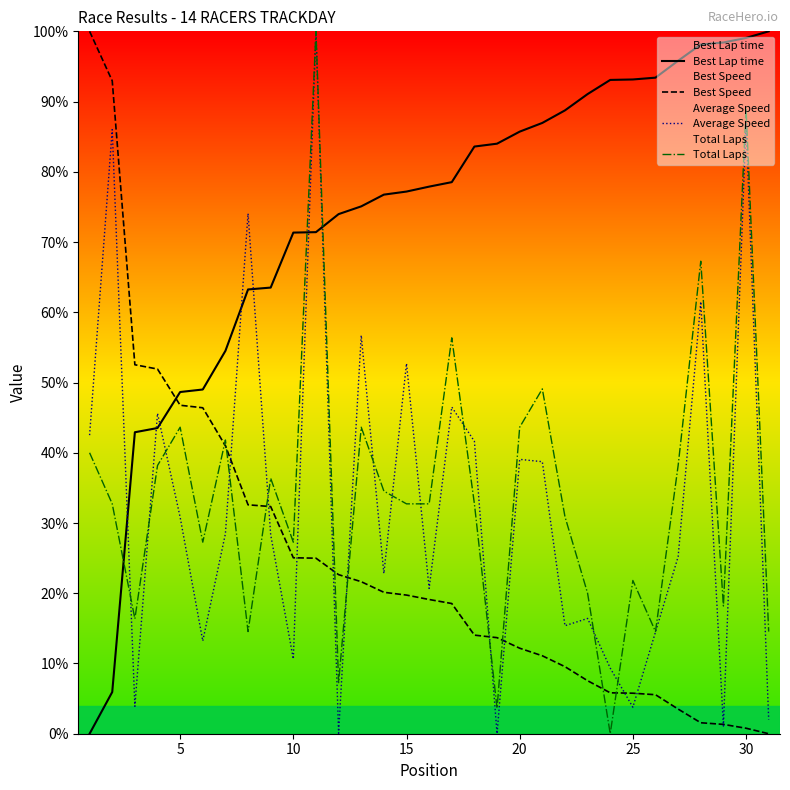

Which series has the largest range (max minus min)?

Best Lap time